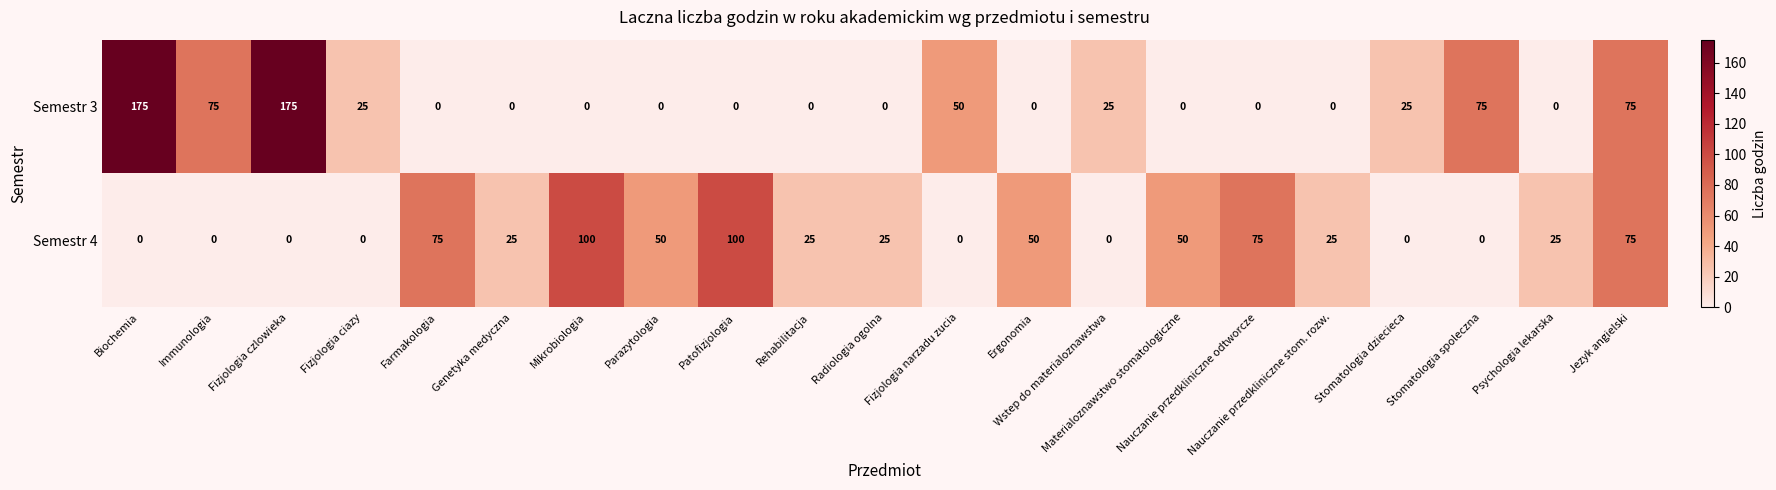

What is the greatest value displayed?

175